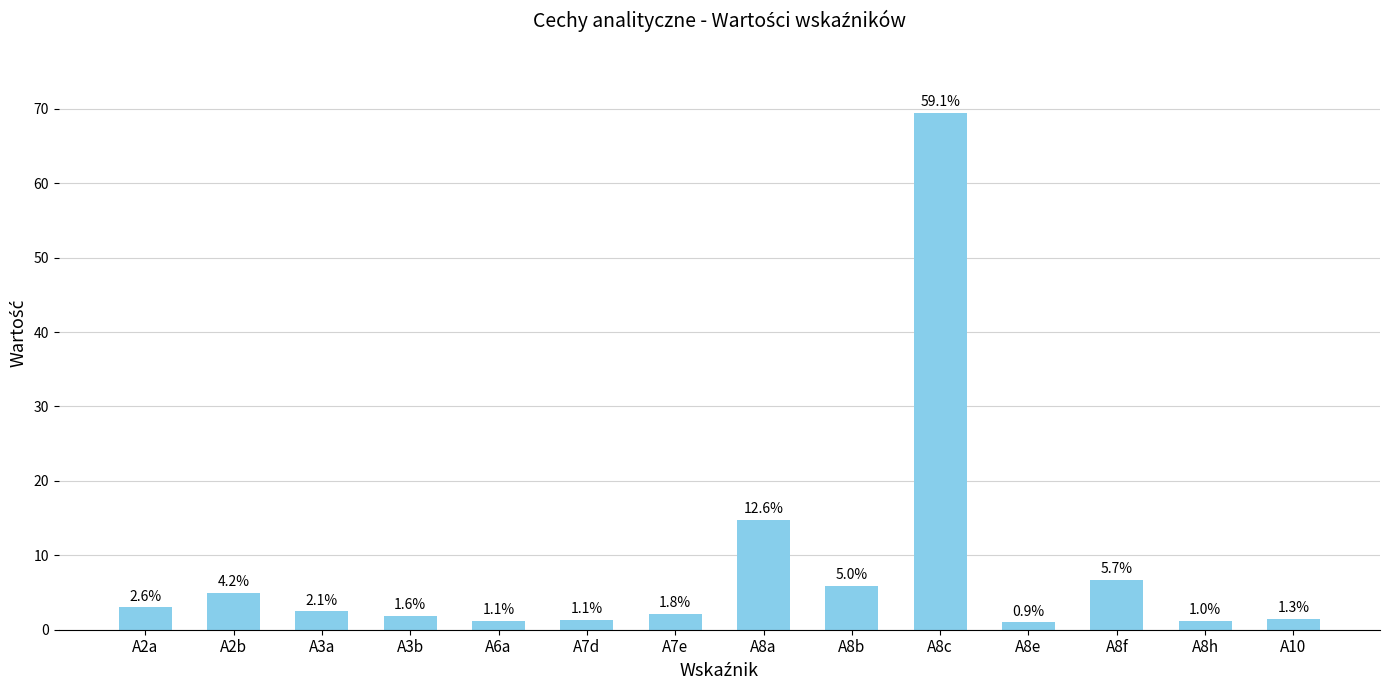

Reading left to right, what are all the values shown in this chart?

A2a=3.0	A2b=4.9	A3a=2.5	A3b=1.9	A6a=1.2	A7d=1.3	A7e=2.1	A8a=14.8	A8b=5.9	A8c=69.4	A8e=1.0	A8f=6.7	A8h=1.2	A10=1.5